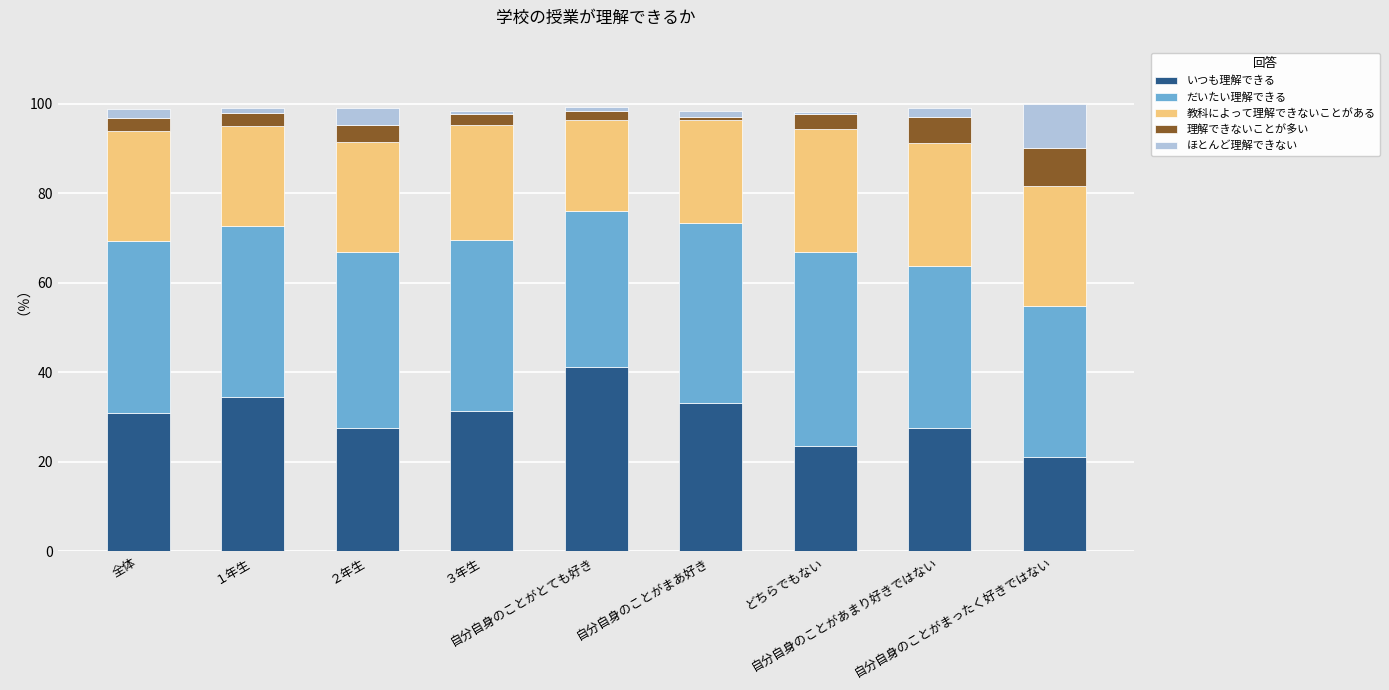

What is the maximum value for いつも理解できる?

41.3